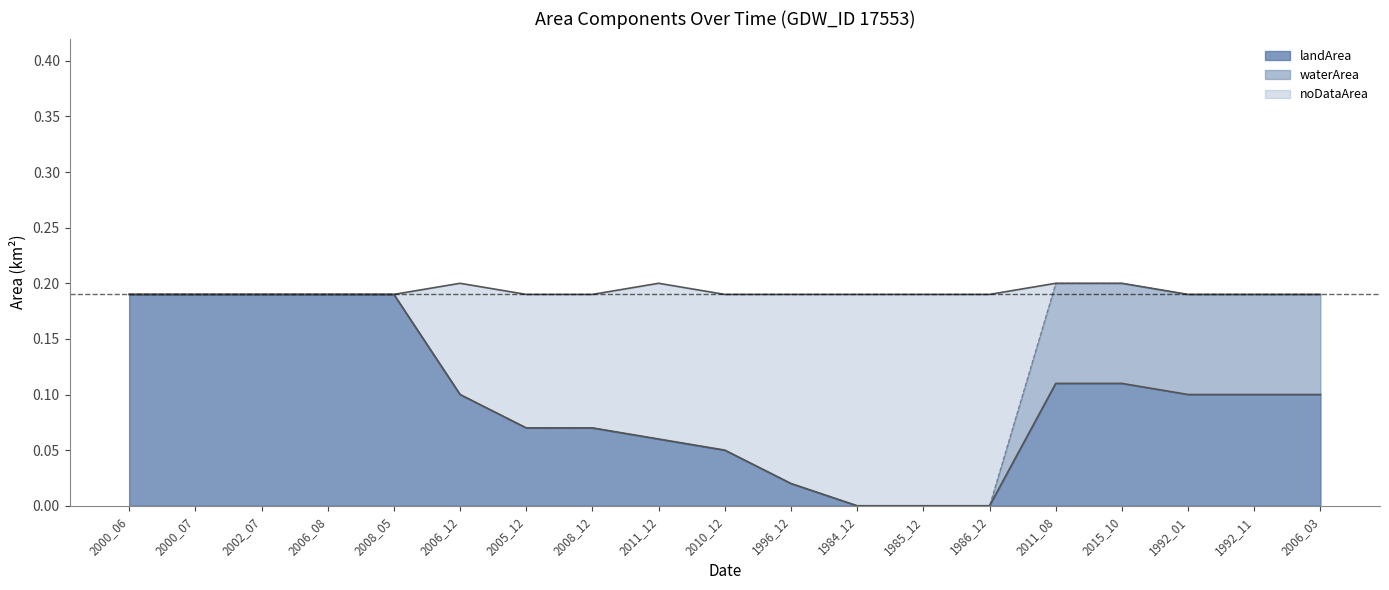

Which series changed the most between 2010_12 and 1984_12?

landArea